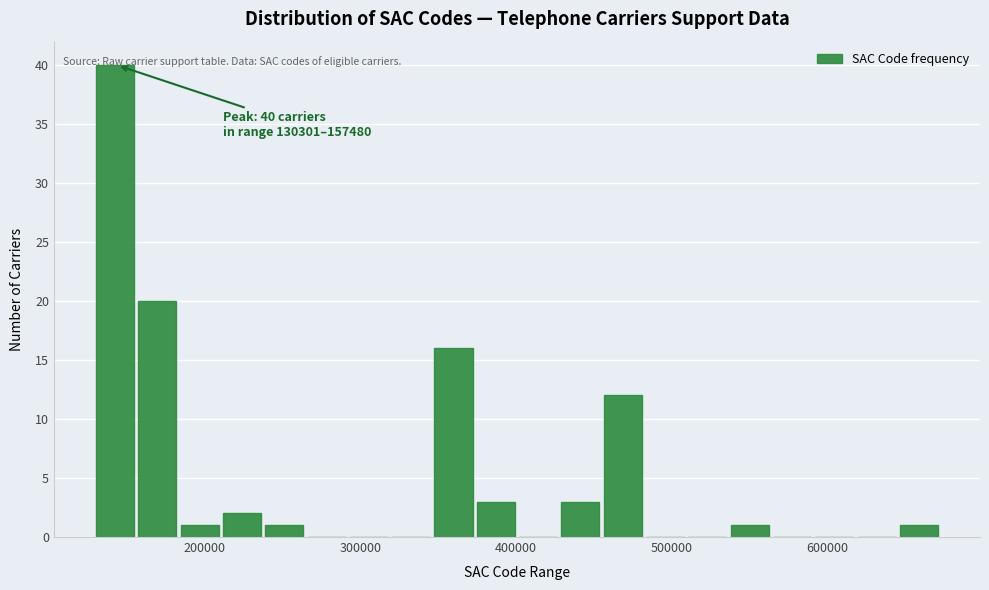

Read against the x-axis, roughly where is the centre of the tallest bar?

140000